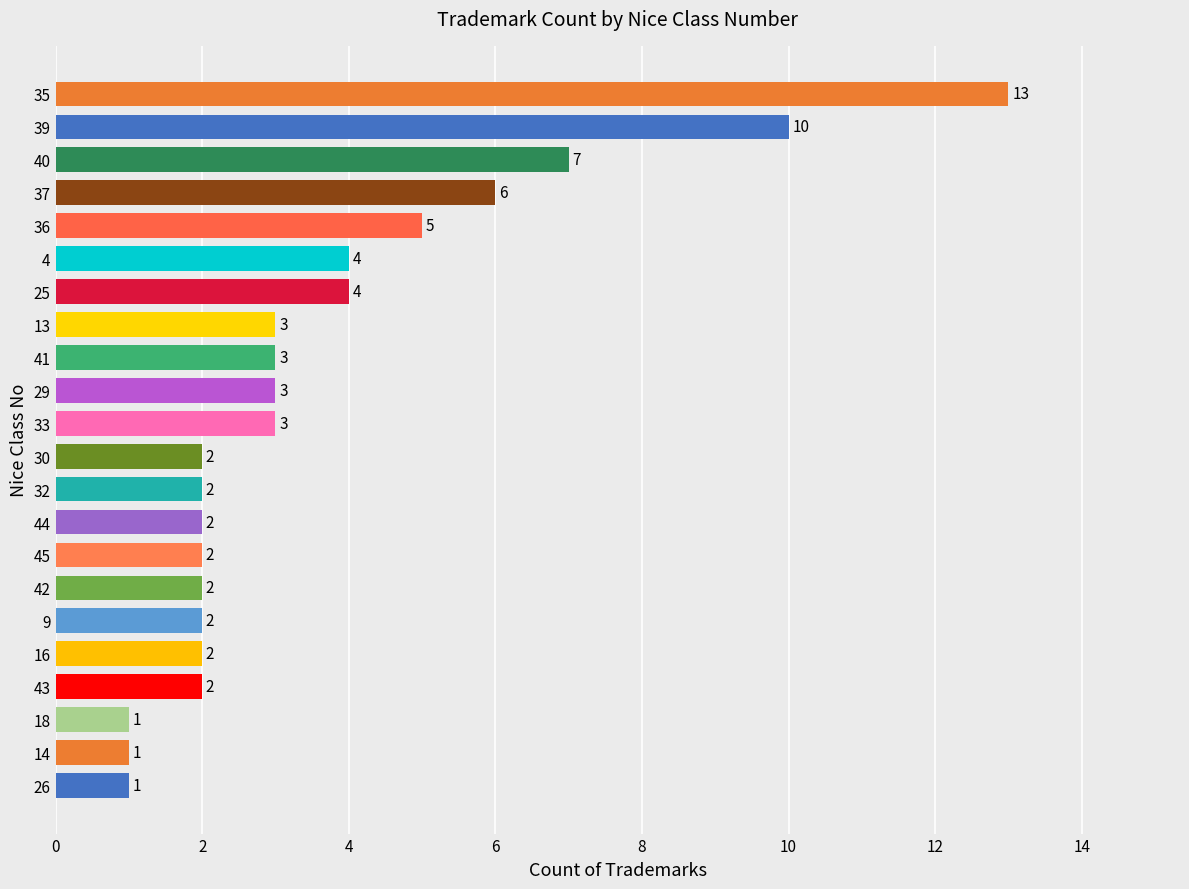

Reading bottom to top, extract all data points from this chart.

1	1	1	2	2	2	2	2	2	2	2	3	3	3	3	4	4	5	6	7	10	13